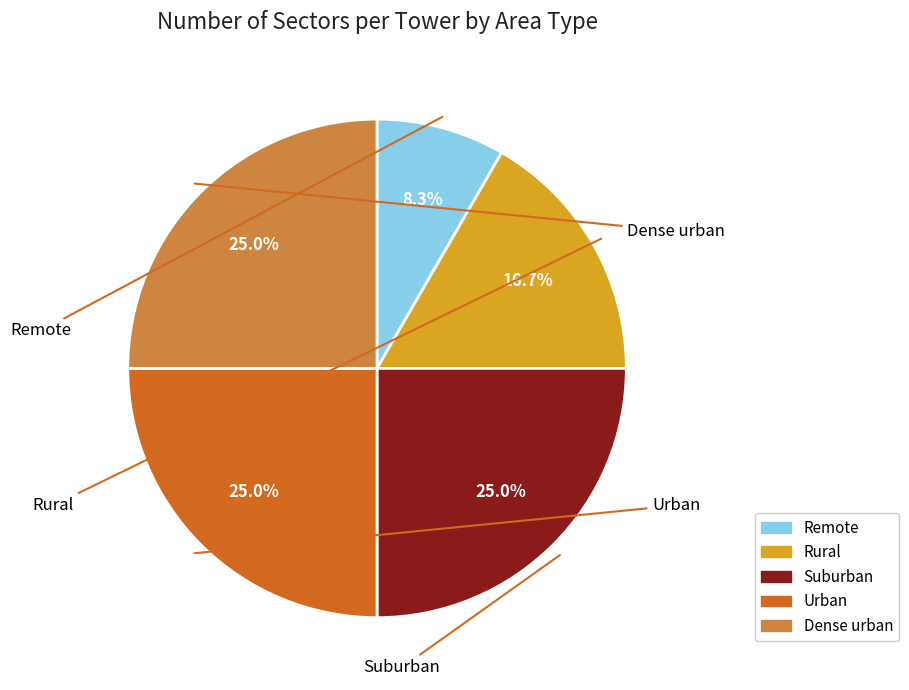

Rank the categories by value from highest to lowest.

Suburban, Urban, Dense urban, Rural, Remote